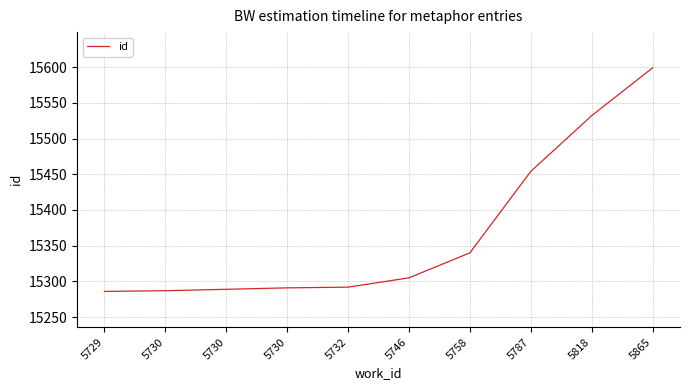

The value at 5730 is 15289. True or false?

True